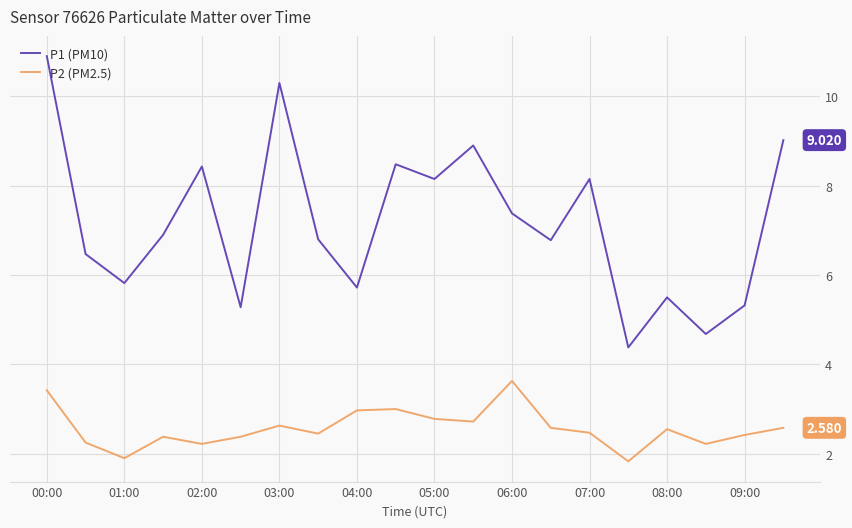

How many interior local valleys does the P2 (PM2.5) series have?

6